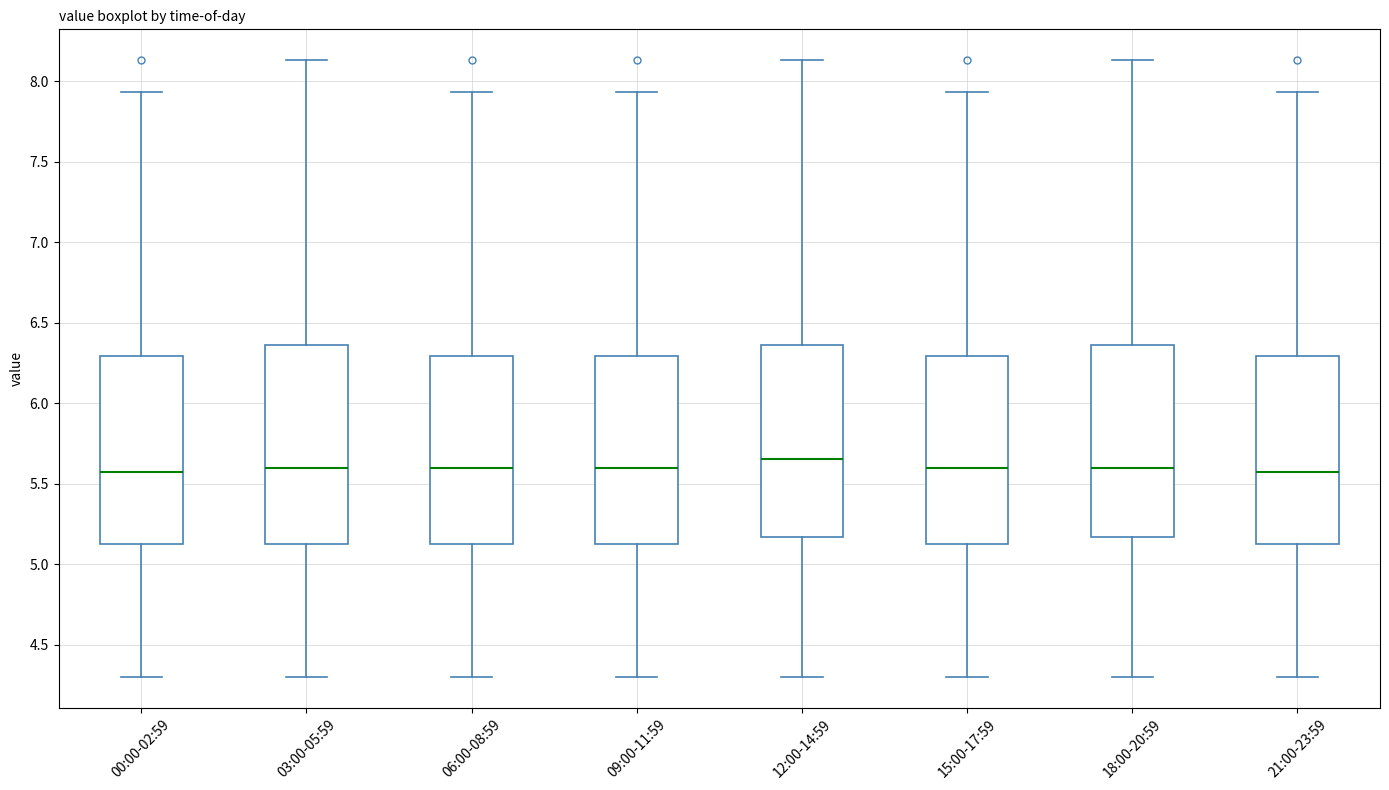

Reading left to right, transcribe this box plot: for each box, give where its median line is, the range the box spans, and where its two whiskers end, as read against the y-axis. The values are not printed on the chart, so give them approximately, as read against the axis.

00:00-02:59: median 5.55, box 5.10 to 6.30, whiskers 4.30 to 7.95
03:00-05:59: median 5.60, box 5.10 to 6.35, whiskers 4.30 to 8.15
06:00-08:59: median 5.60, box 5.10 to 6.30, whiskers 4.30 to 7.95
09:00-11:59: median 5.60, box 5.10 to 6.30, whiskers 4.30 to 7.95
12:00-14:59: median 5.65, box 5.15 to 6.35, whiskers 4.30 to 8.15
15:00-17:59: median 5.60, box 5.10 to 6.30, whiskers 4.30 to 7.95
18:00-20:59: median 5.60, box 5.15 to 6.35, whiskers 4.30 to 8.15
21:00-23:59: median 5.55, box 5.10 to 6.30, whiskers 4.30 to 7.95